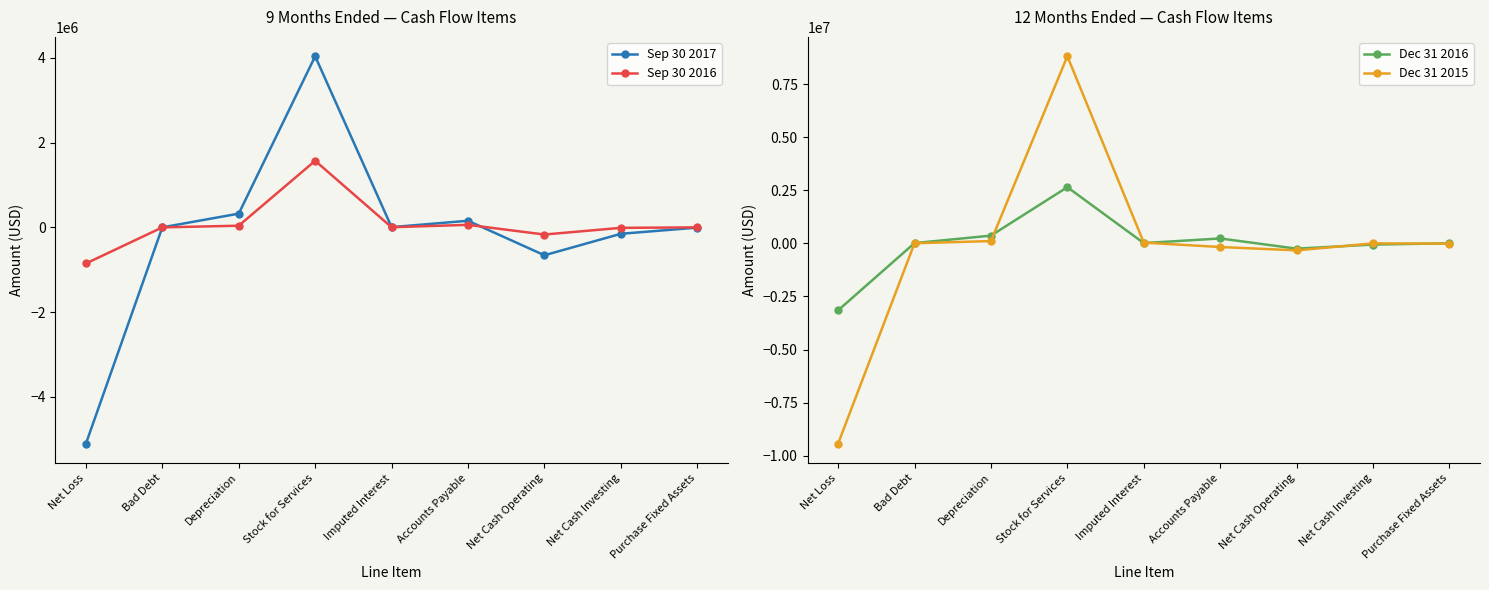

Rank the series by their maximum value, from highest to lowest.

Dec 31 2015, Sep 30 2017, Dec 31 2016, Sep 30 2016